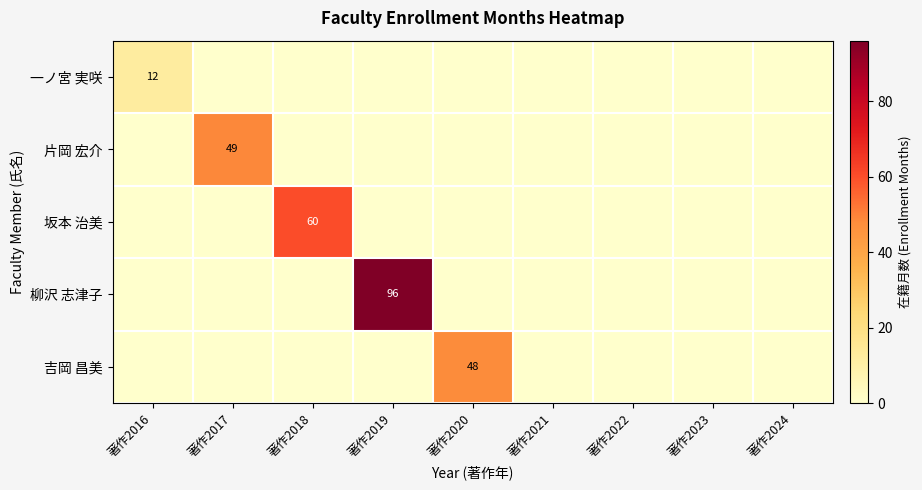

At which category does the chart reach its peak across all series?

著作2019